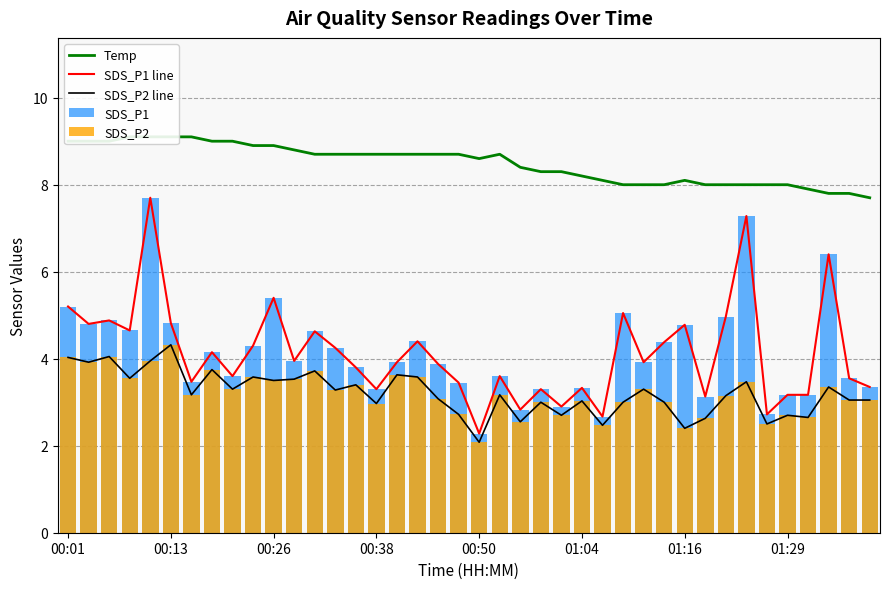

What is the lowest value of the SDS_P1 line series?

2.3